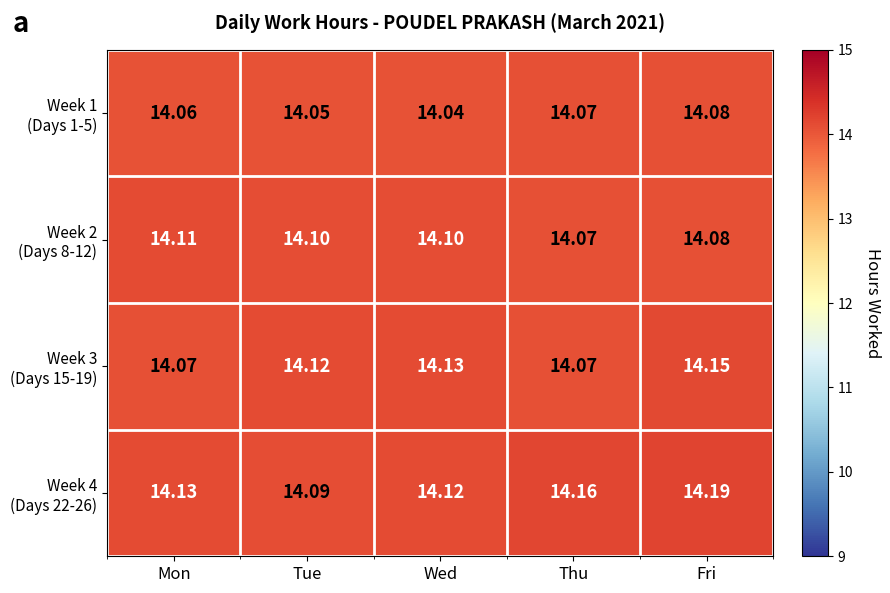

At which category does the chart reach its peak across all series?

Fri